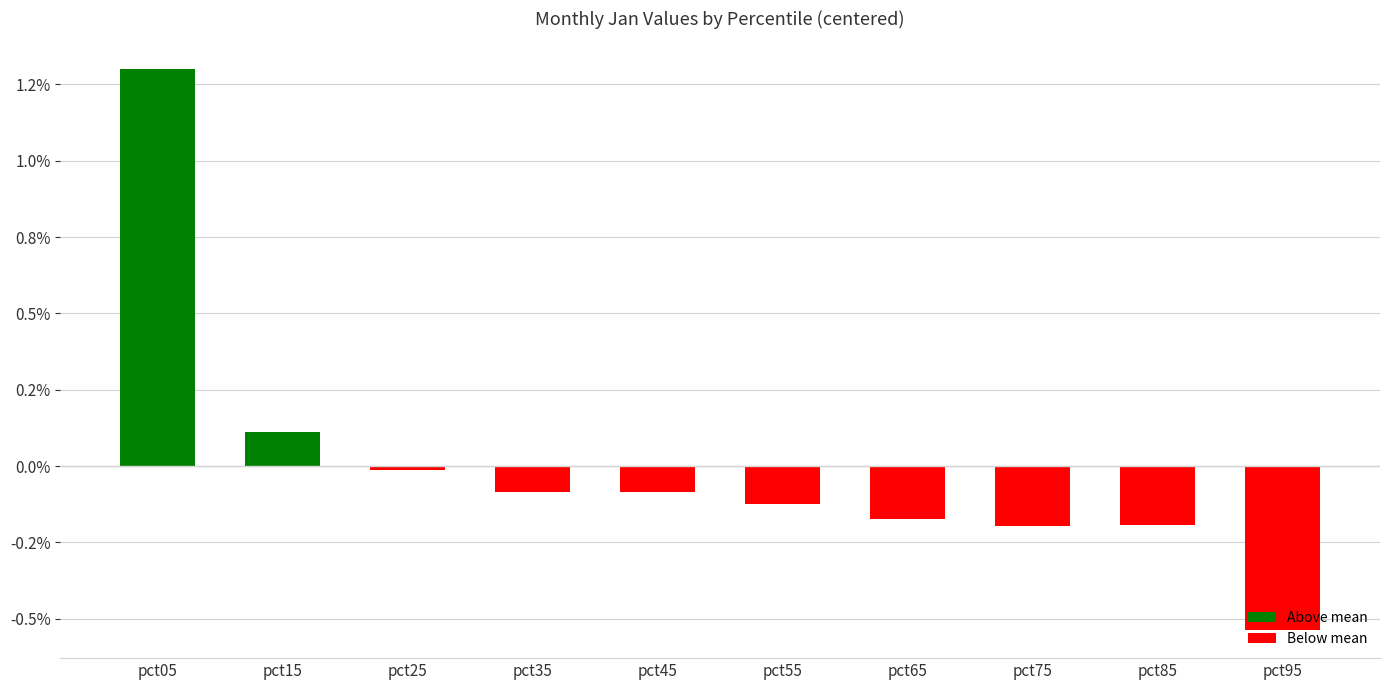

Are the bars horizontal?

No